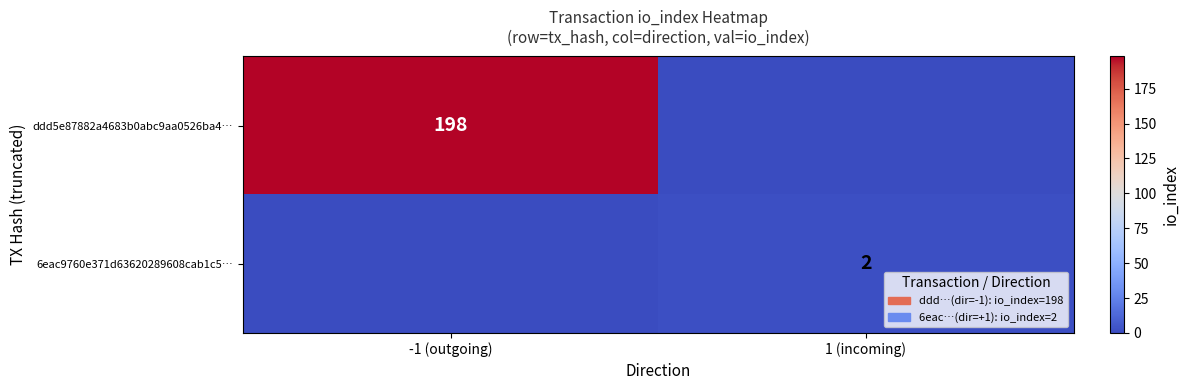

At how many categories does at least one series exceed 189?

1